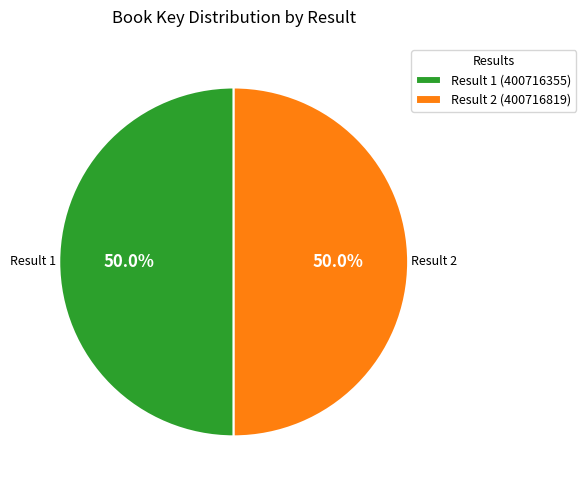

Approximately how many times larger is the value at Result 1 (400716355) compared to Result 2 (400716819)?

1.0